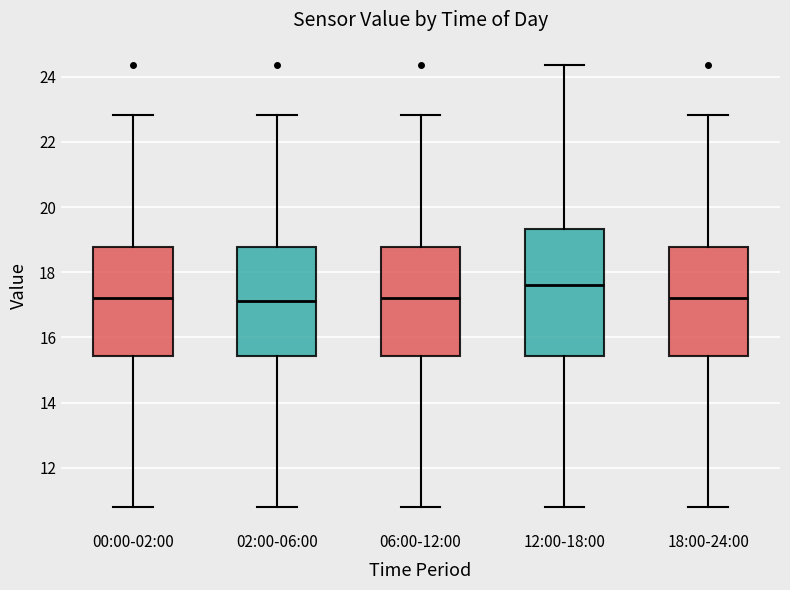

Which box has the highest median line?

12:00-18:00